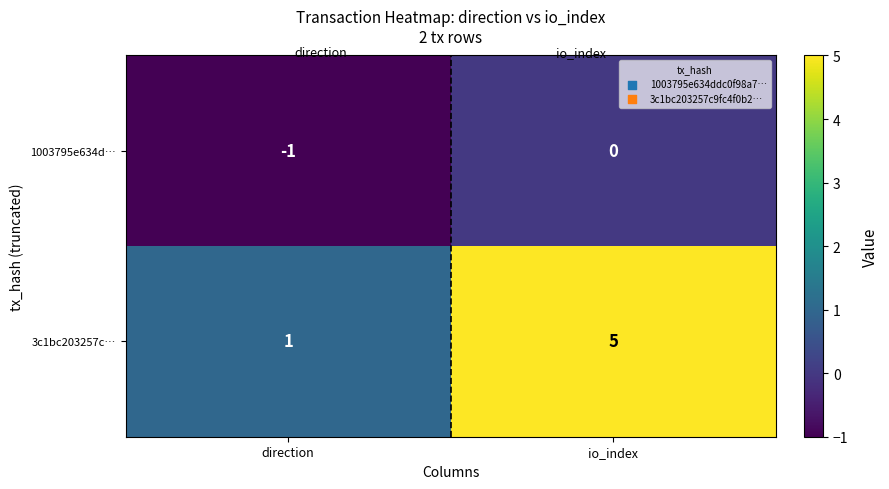

What is the difference between the highest and lowest values at direction?

2